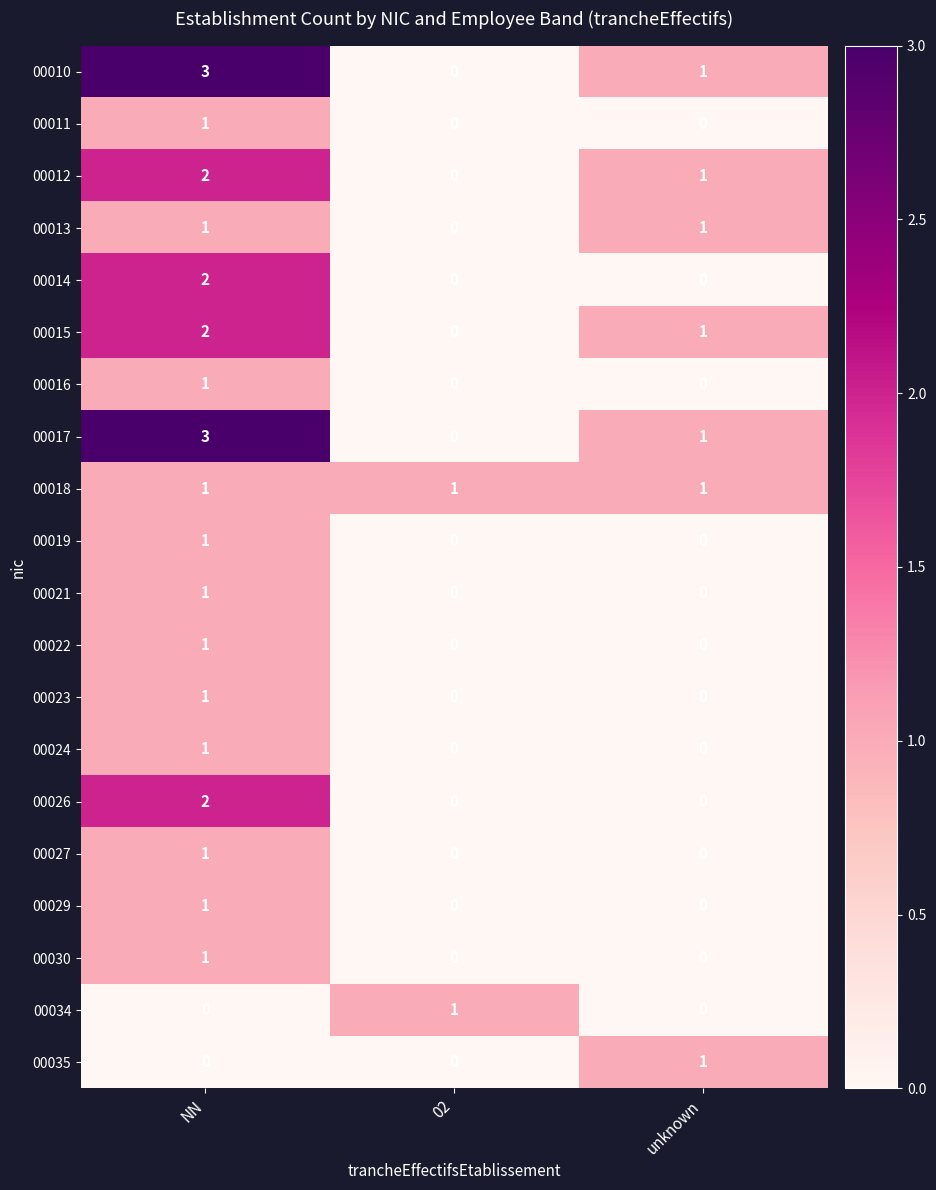

At which category is the sum across all series the highest?

NN